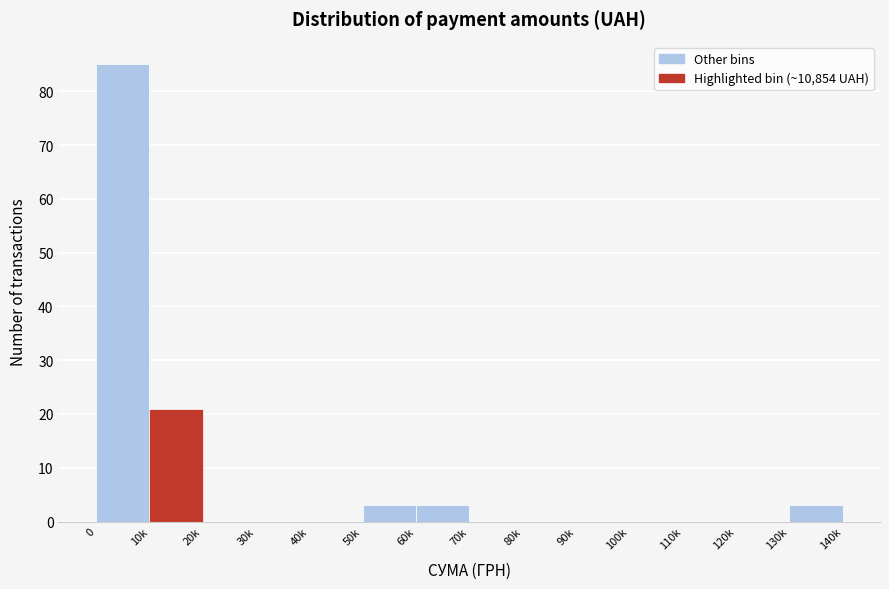

The value at 100k is 0. True or false?

True